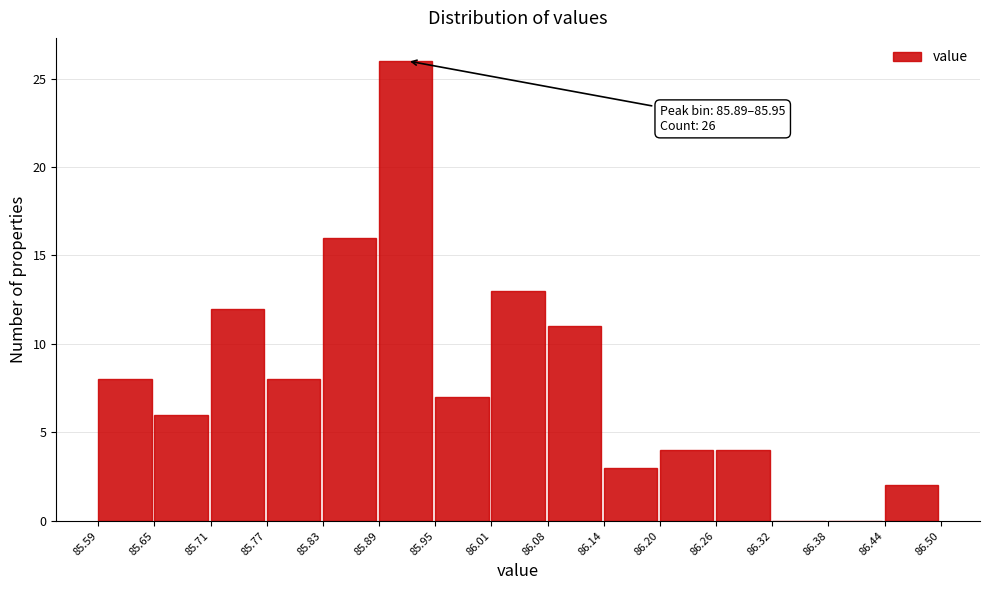

Over which range of the x-axis is the bar tallest?

85.89 to 85.95